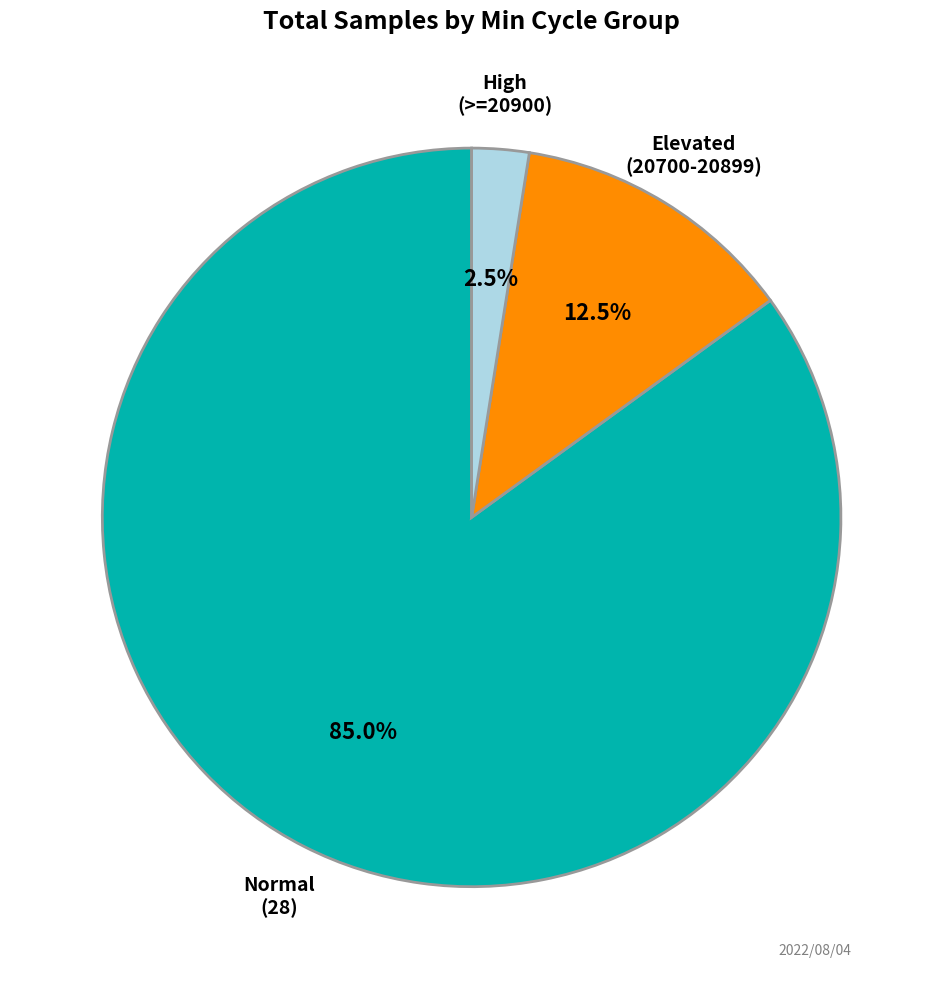

Is there a majority slice in this chart?

Yes